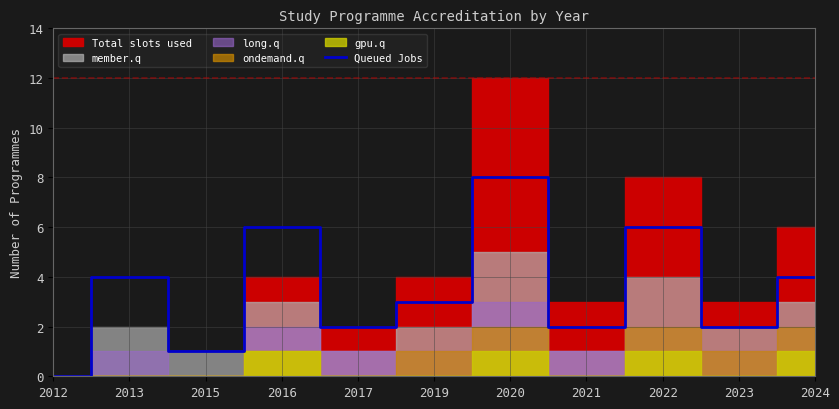

True or false: Queued Jobs has a value of 9 at 2016.

False